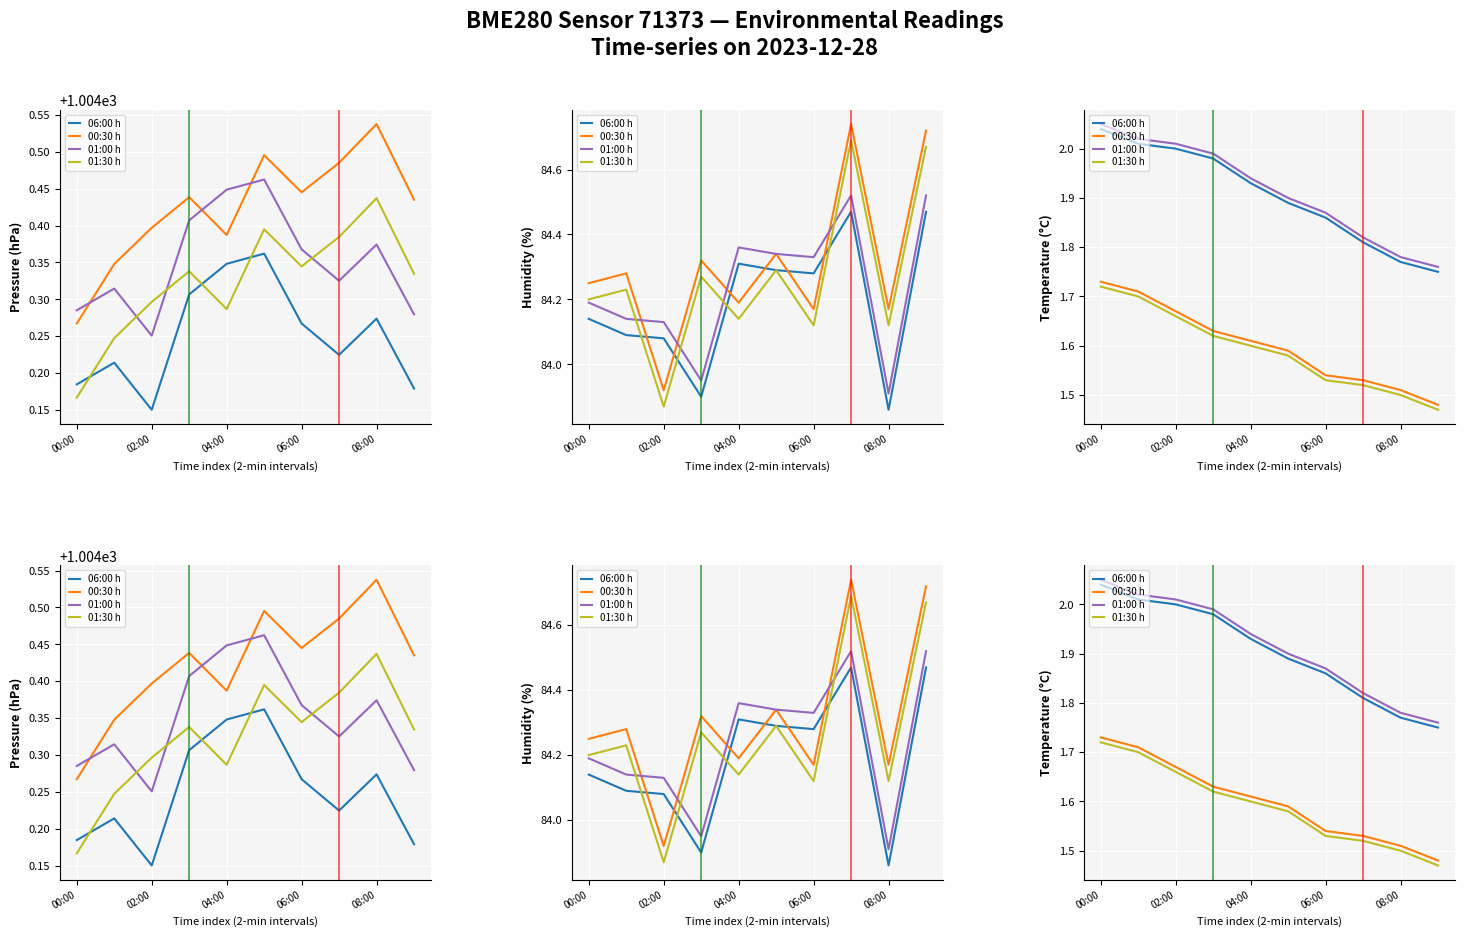

What is the total value across all series at 5?

7.0